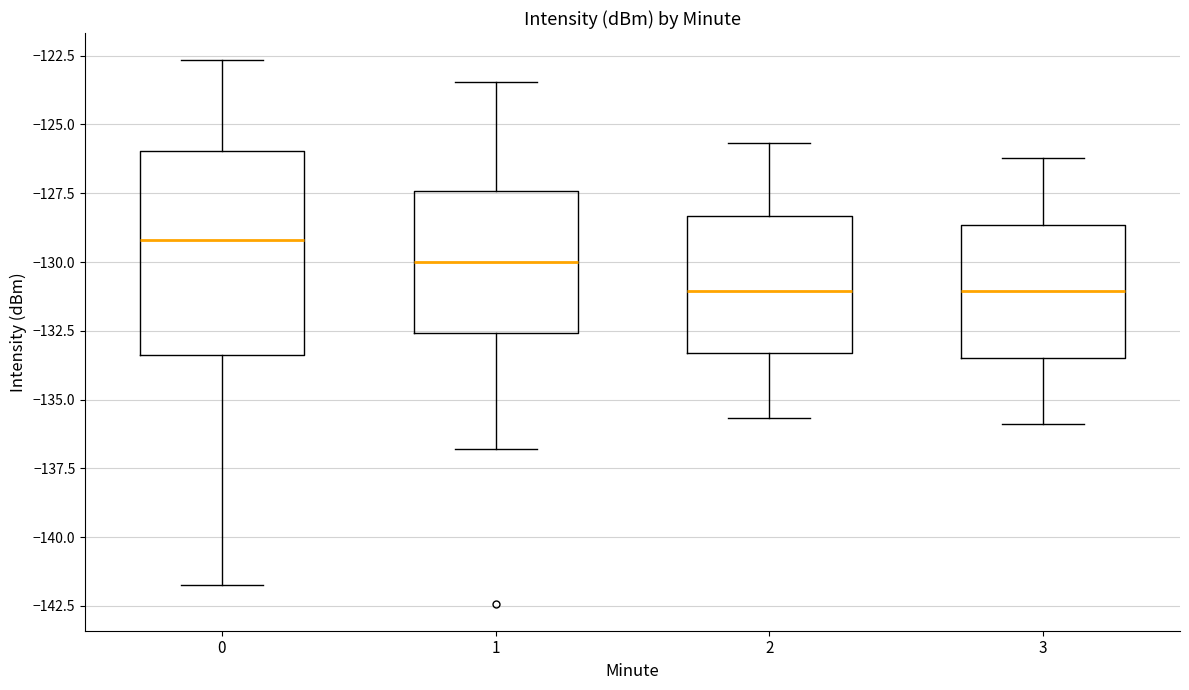

Which box's median line is the highest?

0